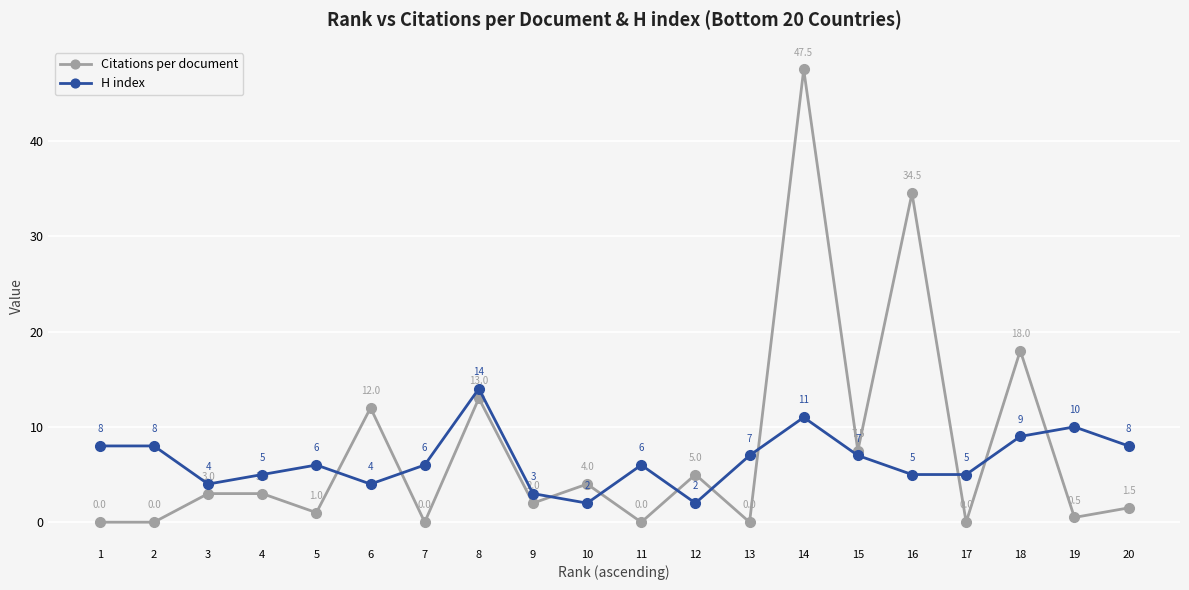

What value does the H index series have at 11?

6.0